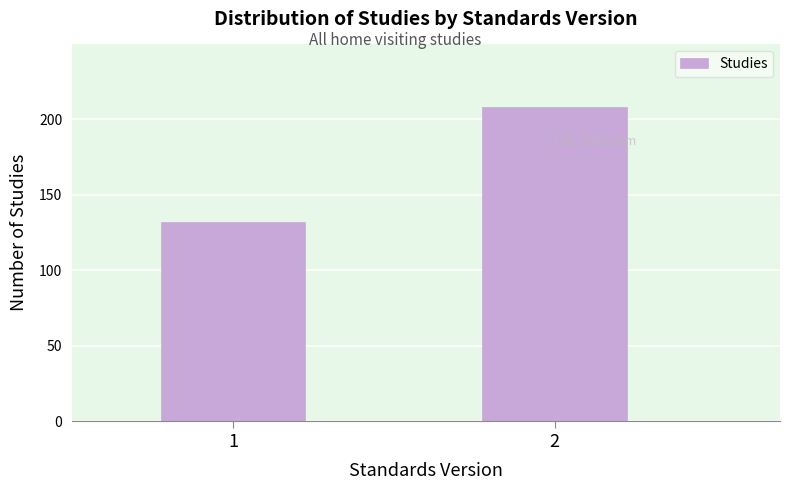

Reading left to right, what are all the values shown in this chart?

1=132	2=208